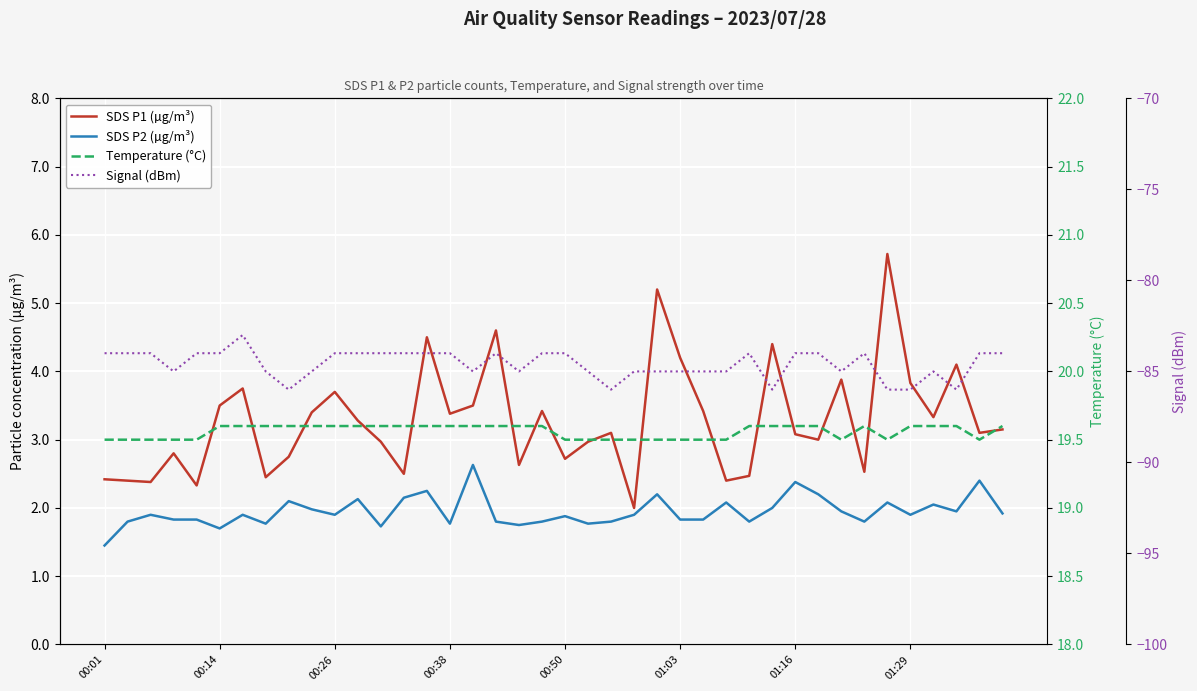

At how many categories does at least one series exceed -56?

40